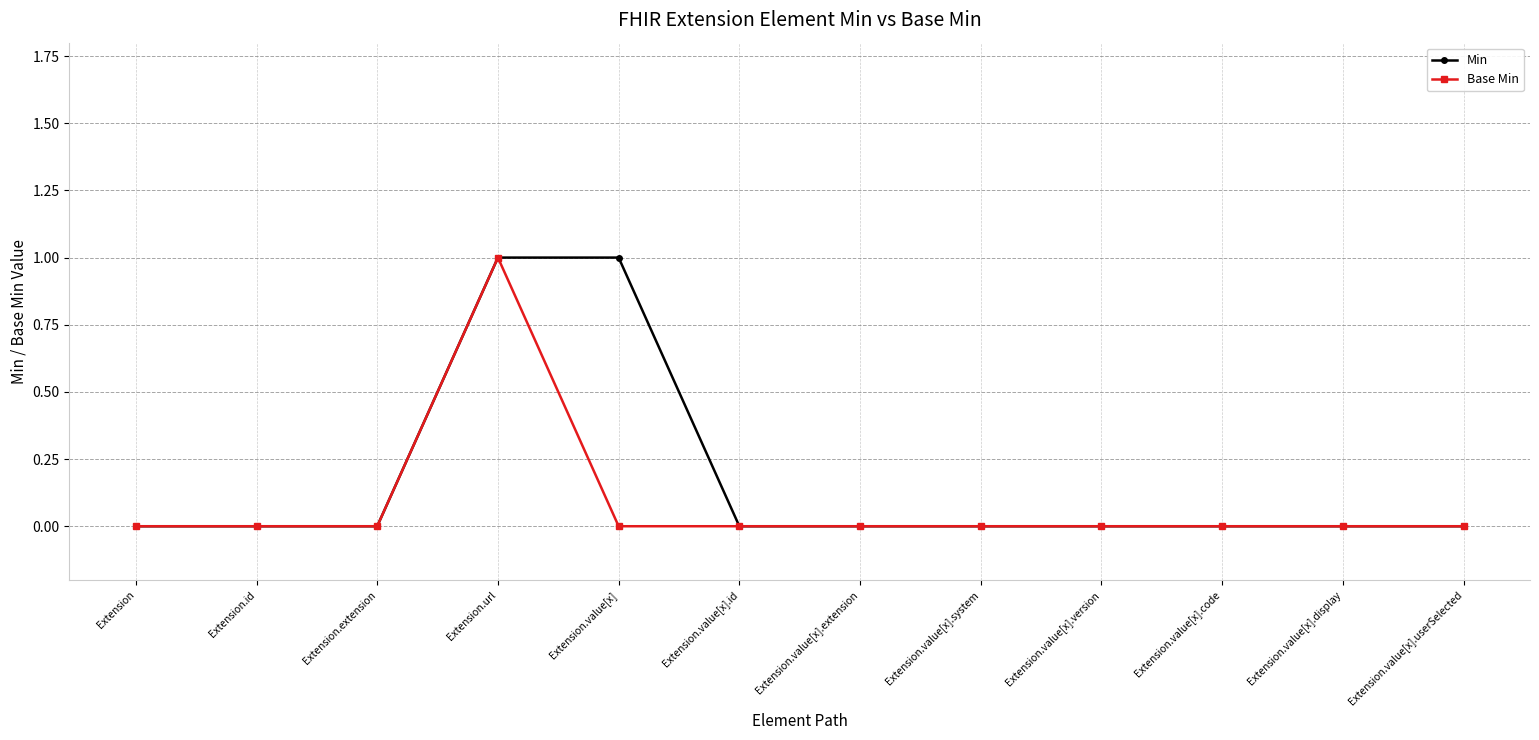

Which series has the largest total across all categories?

Min